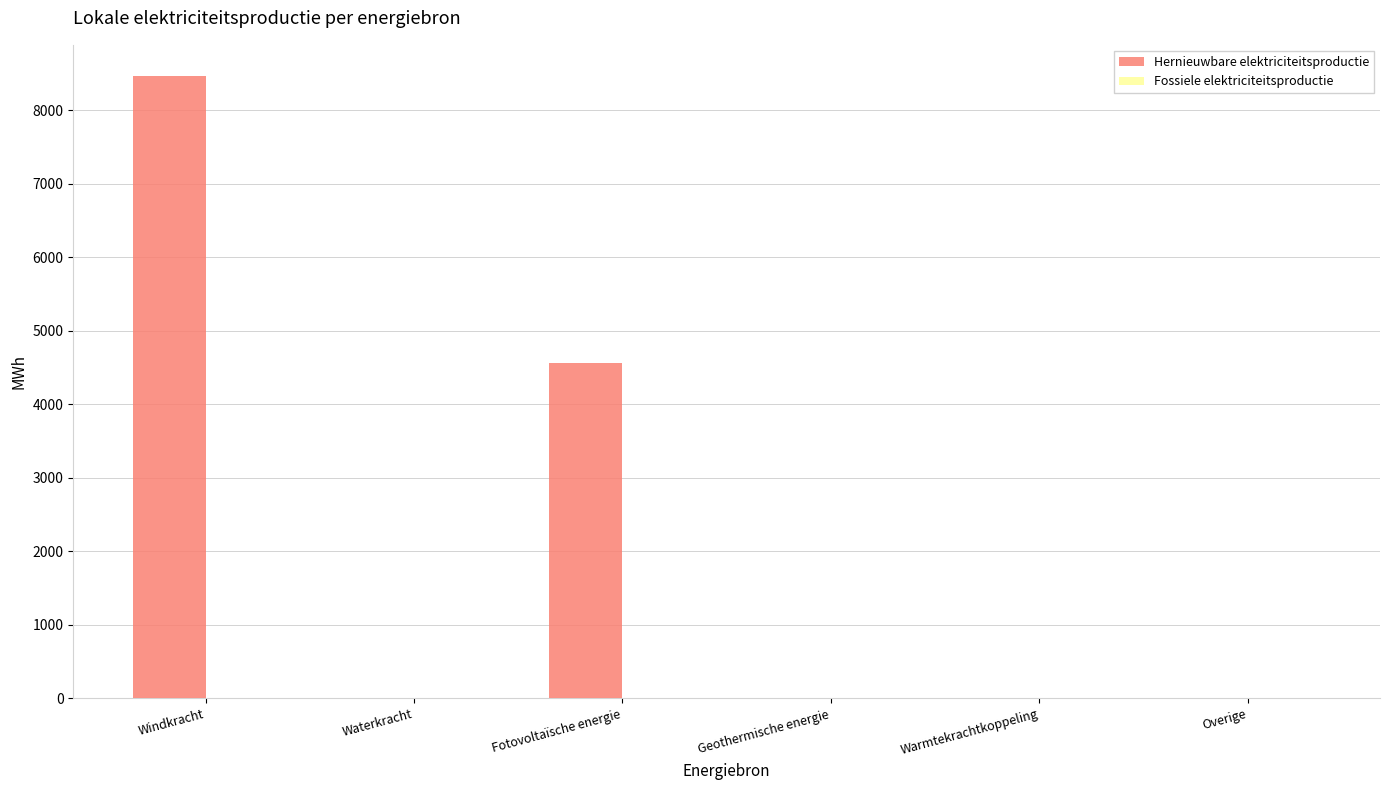

Between Fotovoltaïsche energie and Overige, which is larger?

Fotovoltaïsche energie